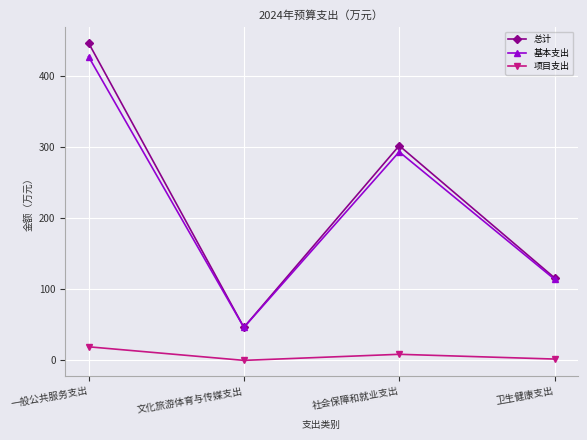

At which category is the sum across all series the highest?

一般公共服务支出